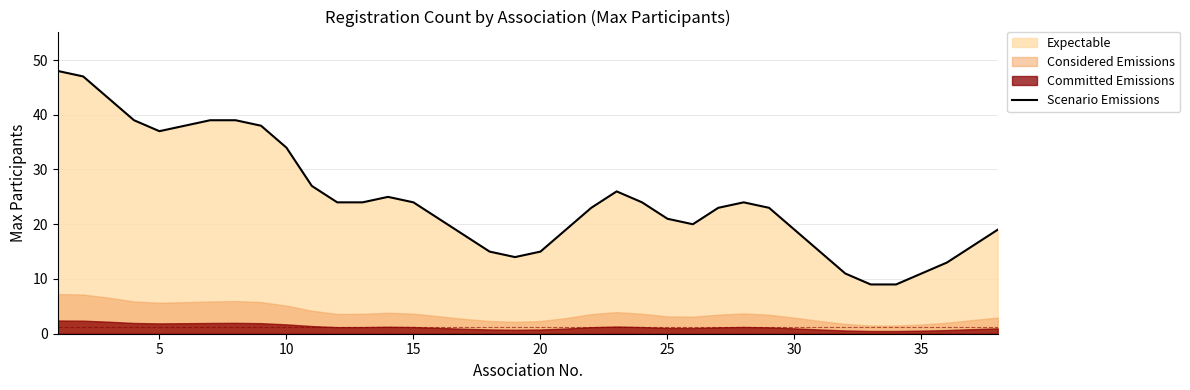

What is the highest value of the Scenario Emissions series?

48